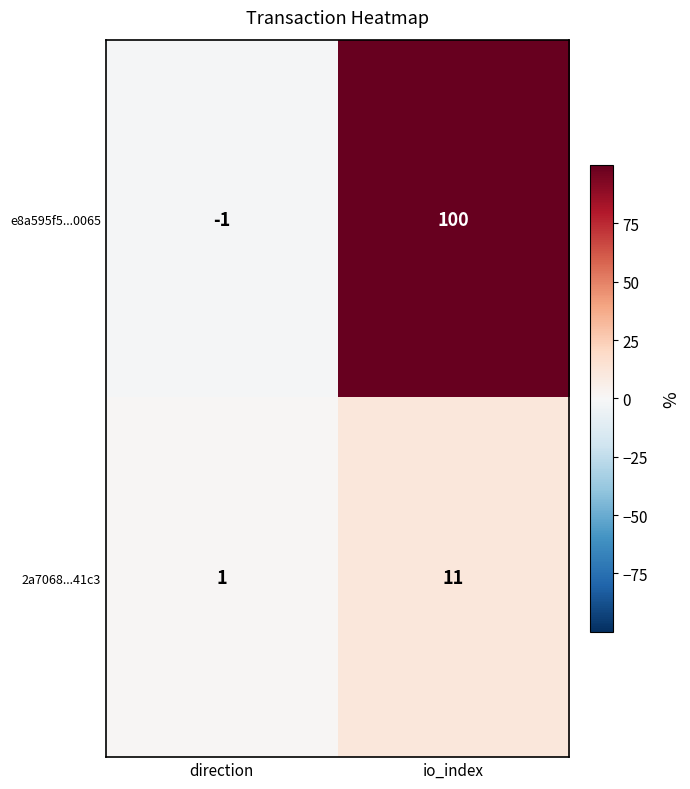

What is the greatest value displayed?

100